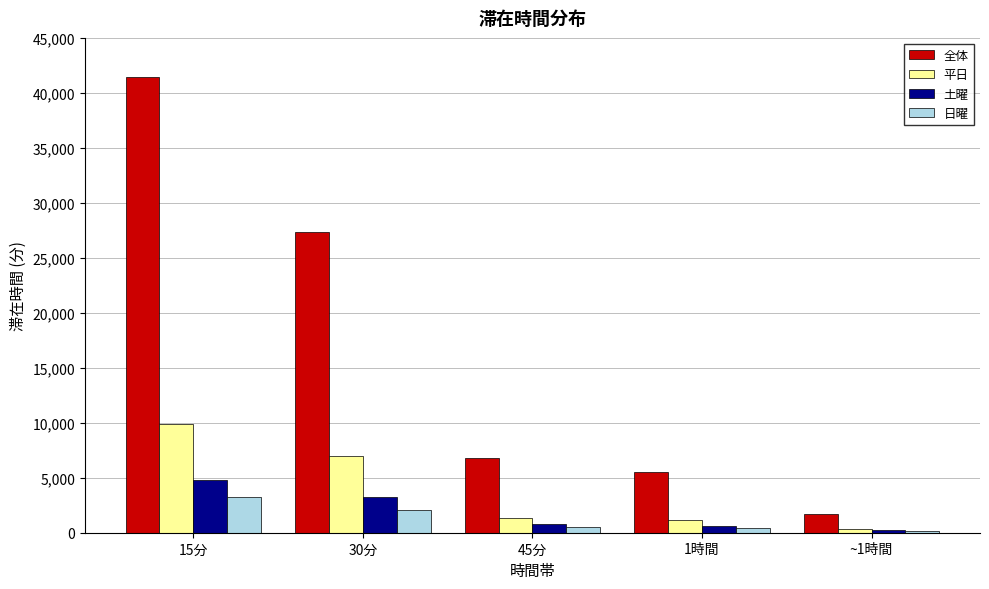

Which series has the largest range (max minus min)?

全体